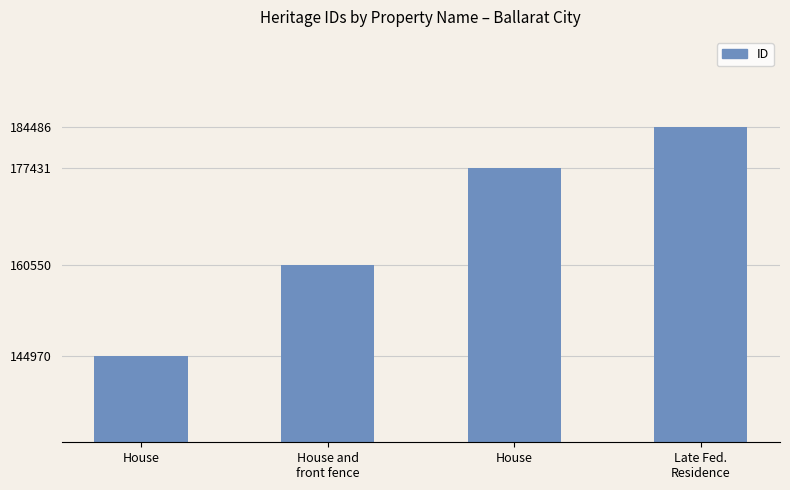

What is the difference between the values at House and Late Fed.
Residence?

7055